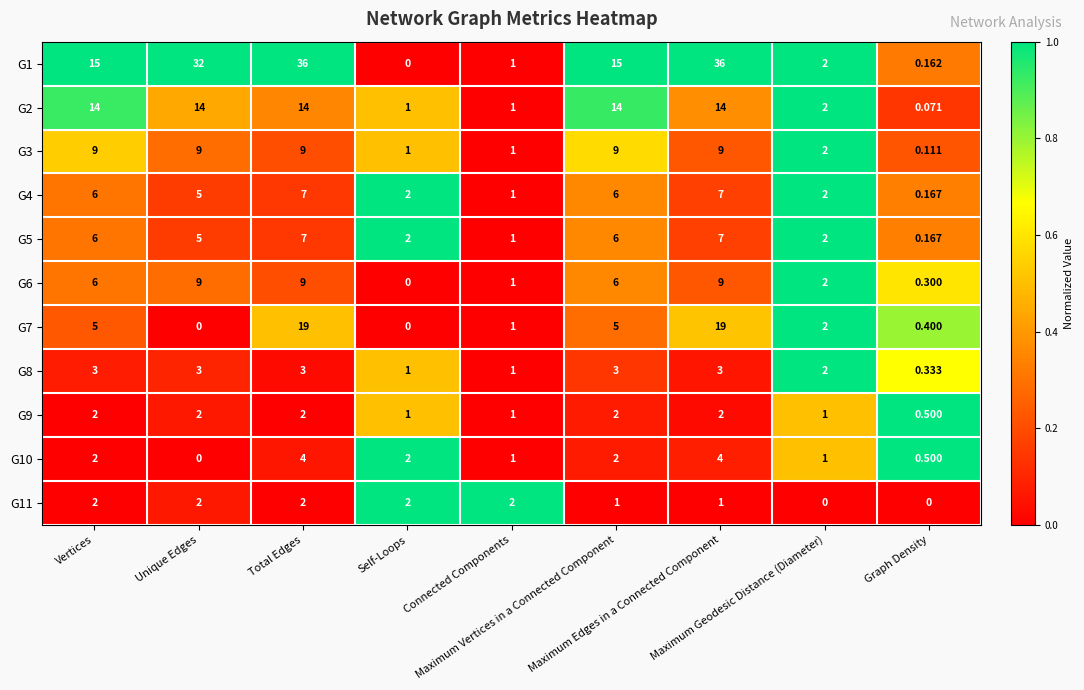

How many values in the G10 series are below 2?

4